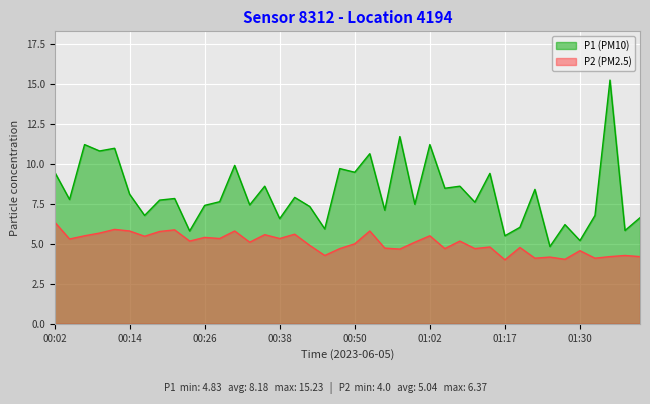

What is the difference between the highest and lowest values at 01:30?

0.6